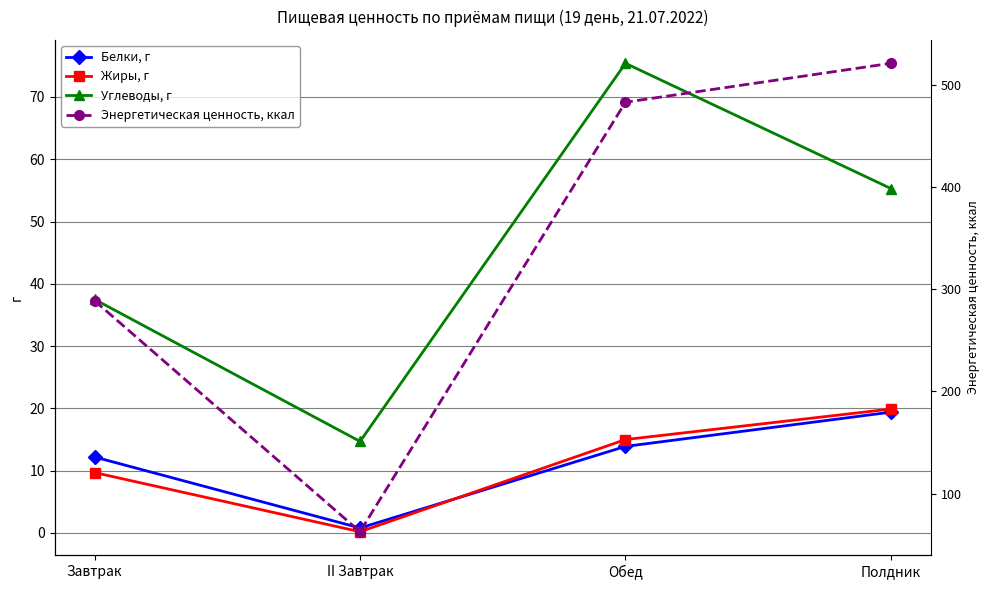

Is it true that Энергетическая ценность, ккал equals 62.6 at II Завтрак?

True